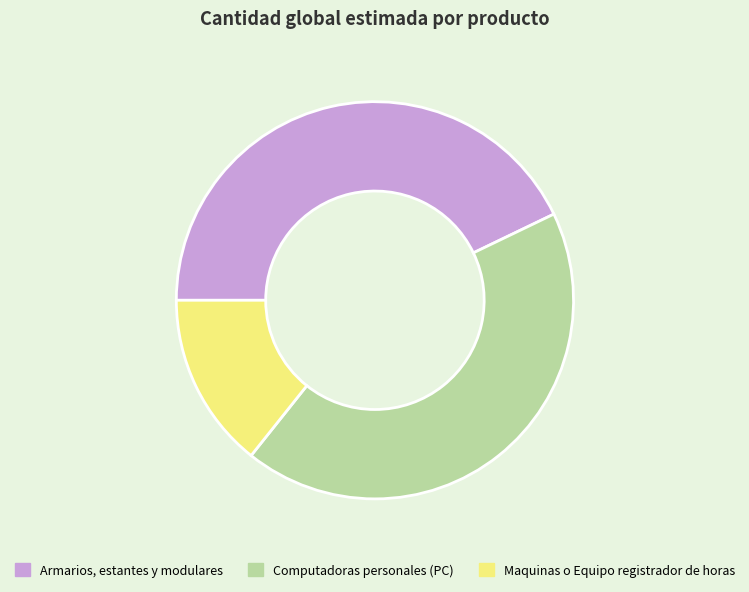

Which category has the smallest portion of the pie?

Maquinas o Equipo registrador de horas